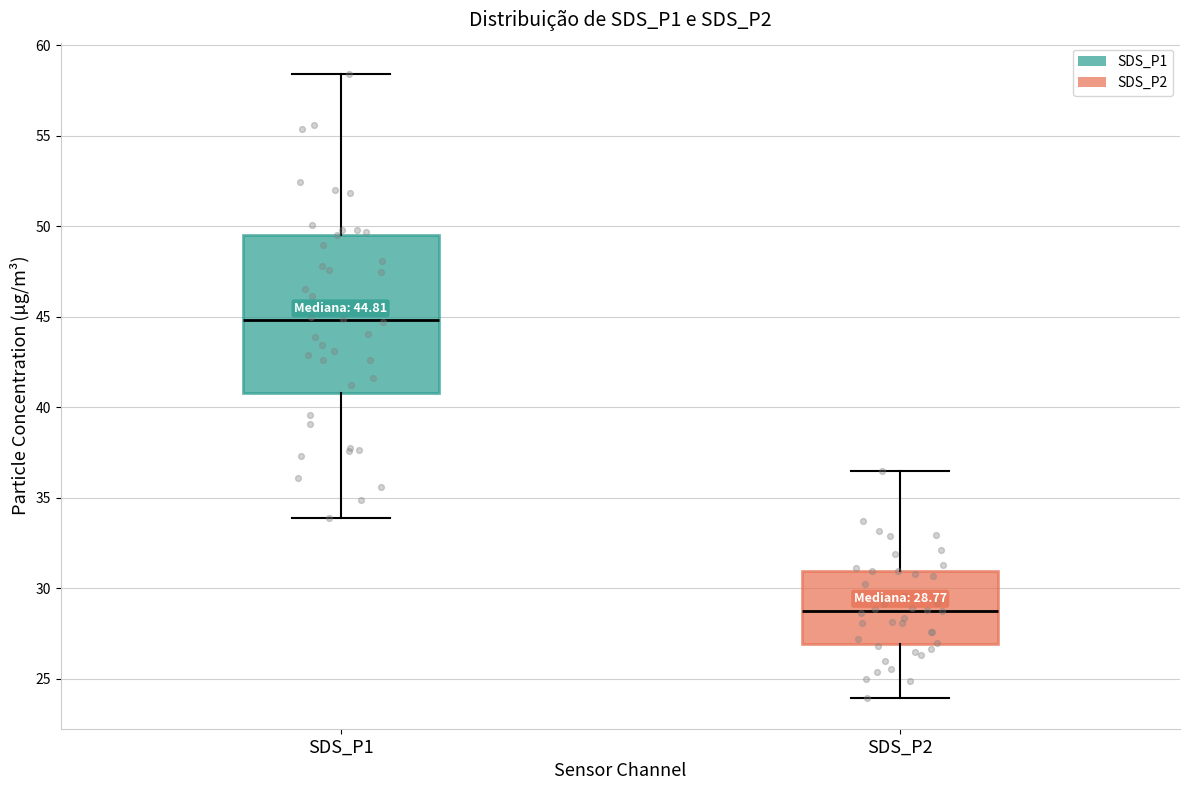

Which box's median line is the lowest?

SDS_P2